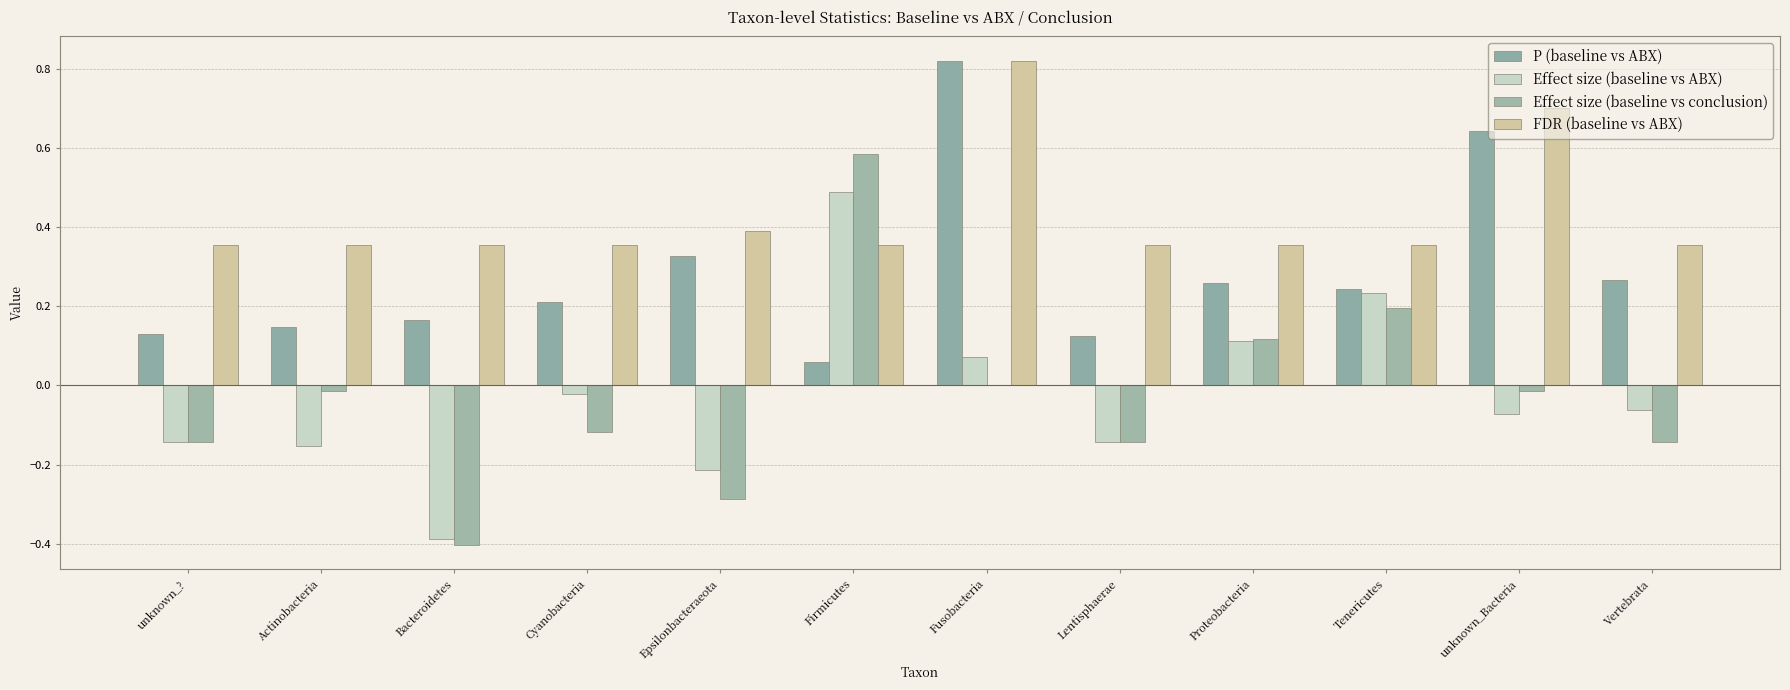

What is the maximum value for P (baseline vs ABX)?

0.8